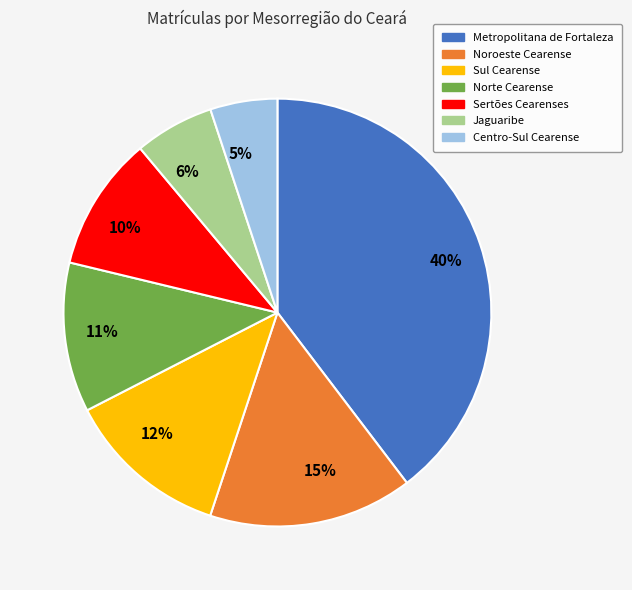

Rank the categories by value from highest to lowest.

Metropolitana de Fortaleza, Noroeste Cearense, Sul Cearense, Norte Cearense, Sertões Cearenses, Jaguaribe, Centro-Sul Cearense